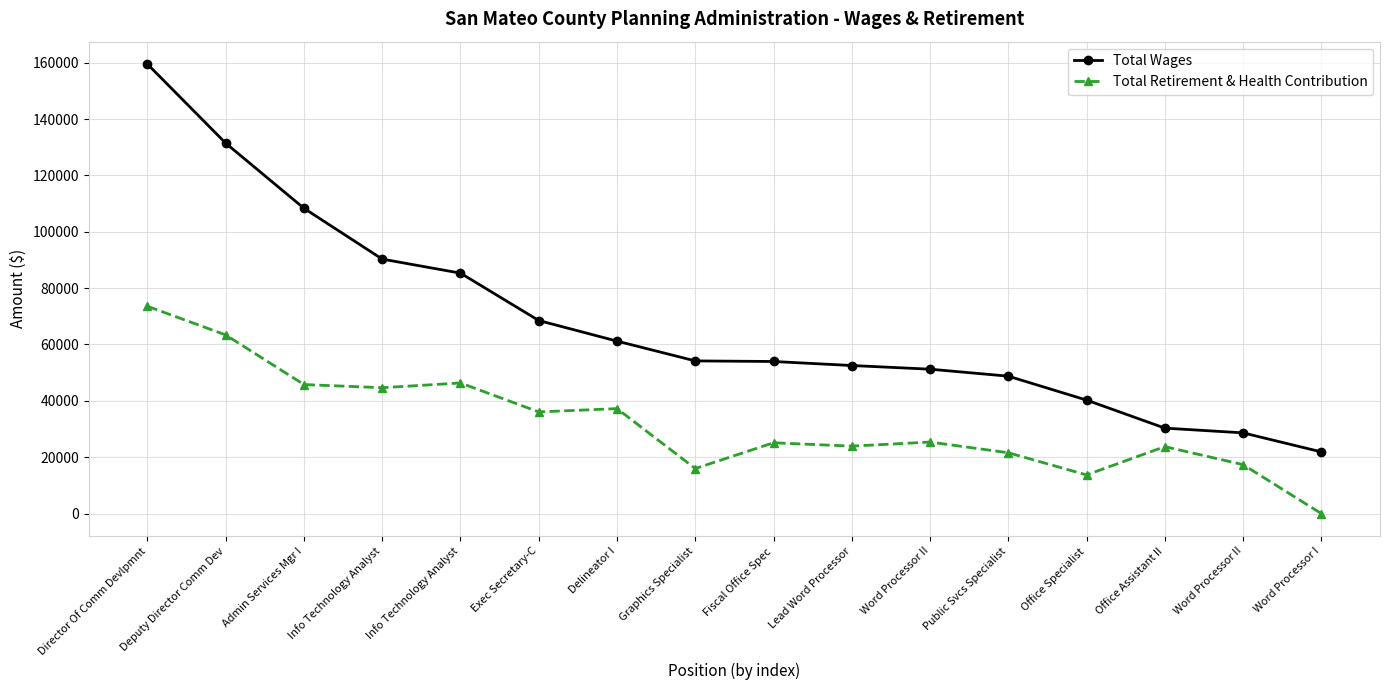

Is it true that Total Wages equals 51233 at Word Processor II?

True